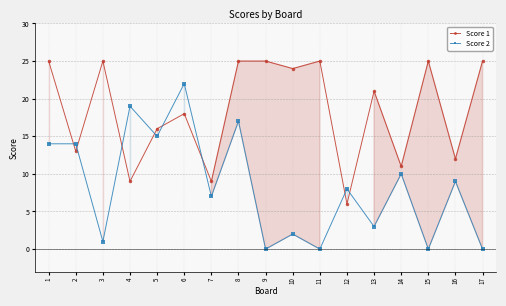

At which label does Score 1 first exceed 21?

1